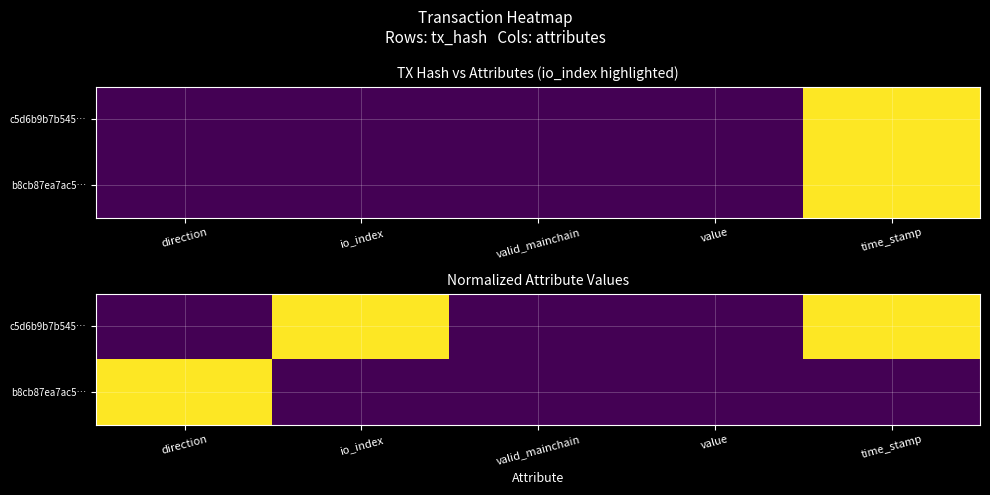

Which has a higher value, time_stamp or direction?

time_stamp